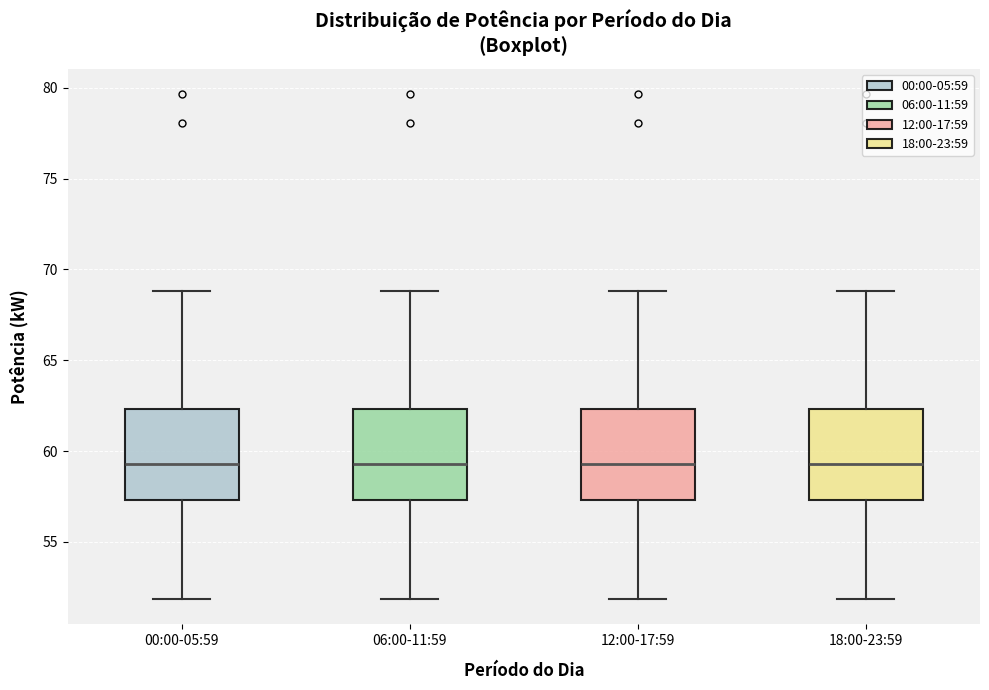

Where is the upper edge of the box for 06:00-11:59 on the y-axis? The values are not printed on the chart, so give them approximately, as read against the axis.

62.5